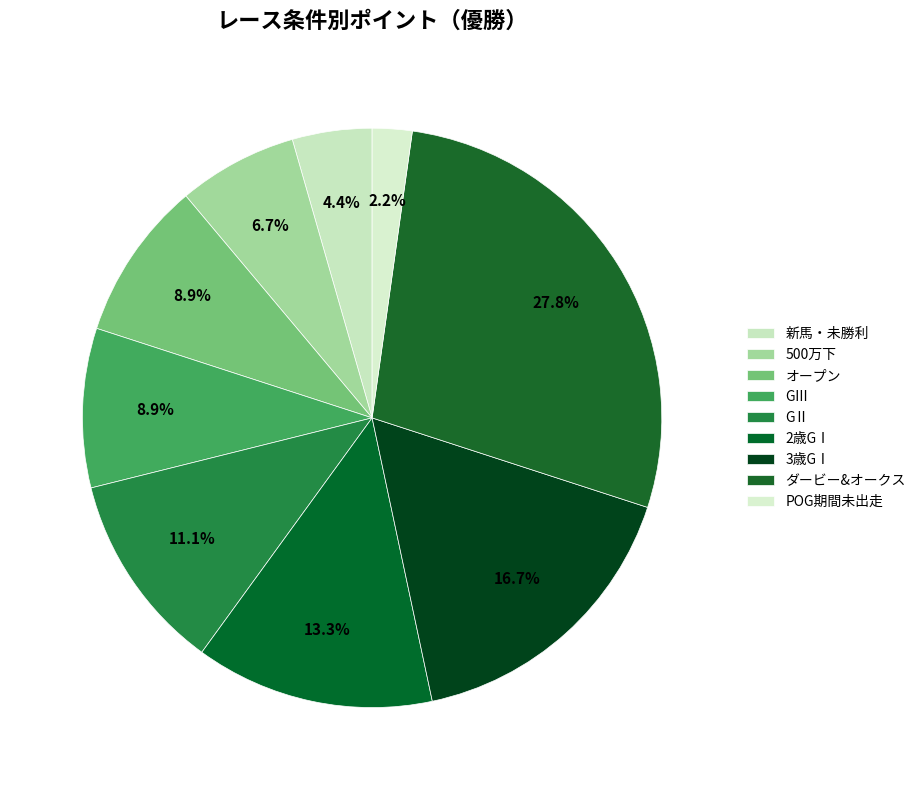

Combined, what portion of the pie is 500万下 and 新馬・未勝利?

11.1%